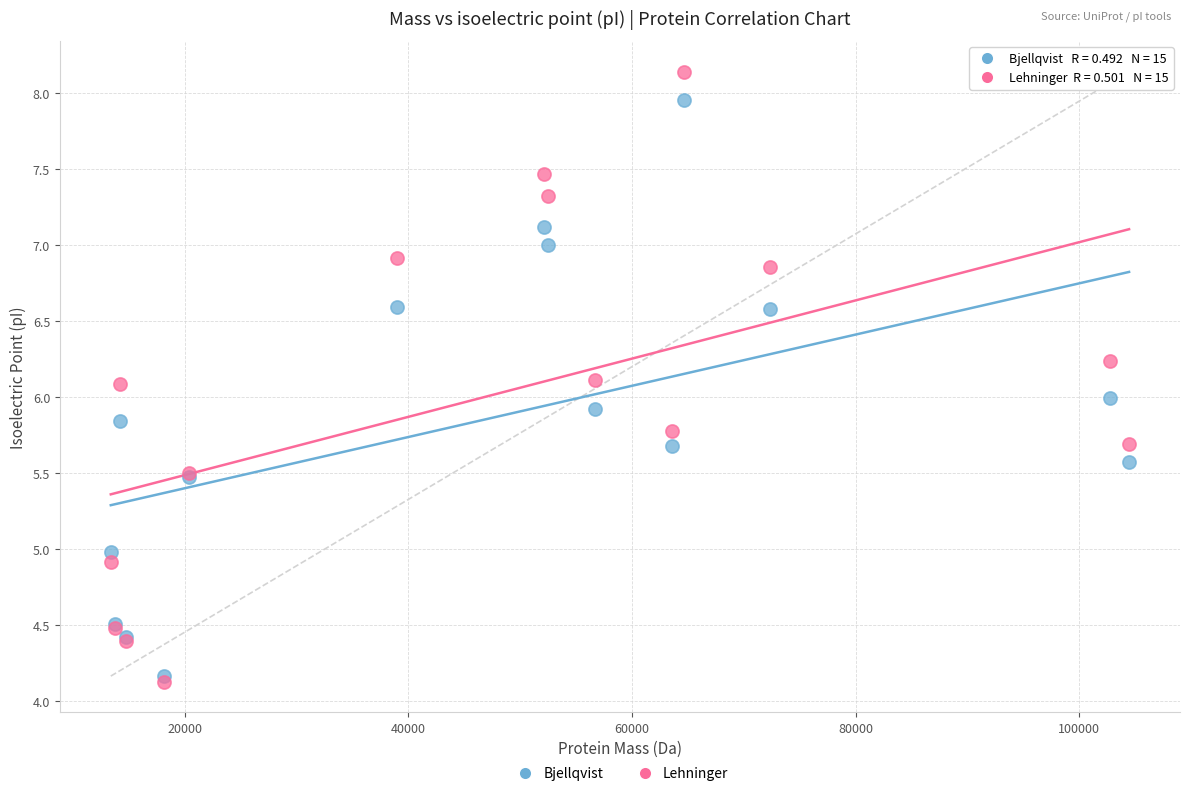

Which series contains the highest Y value?

Lehninger